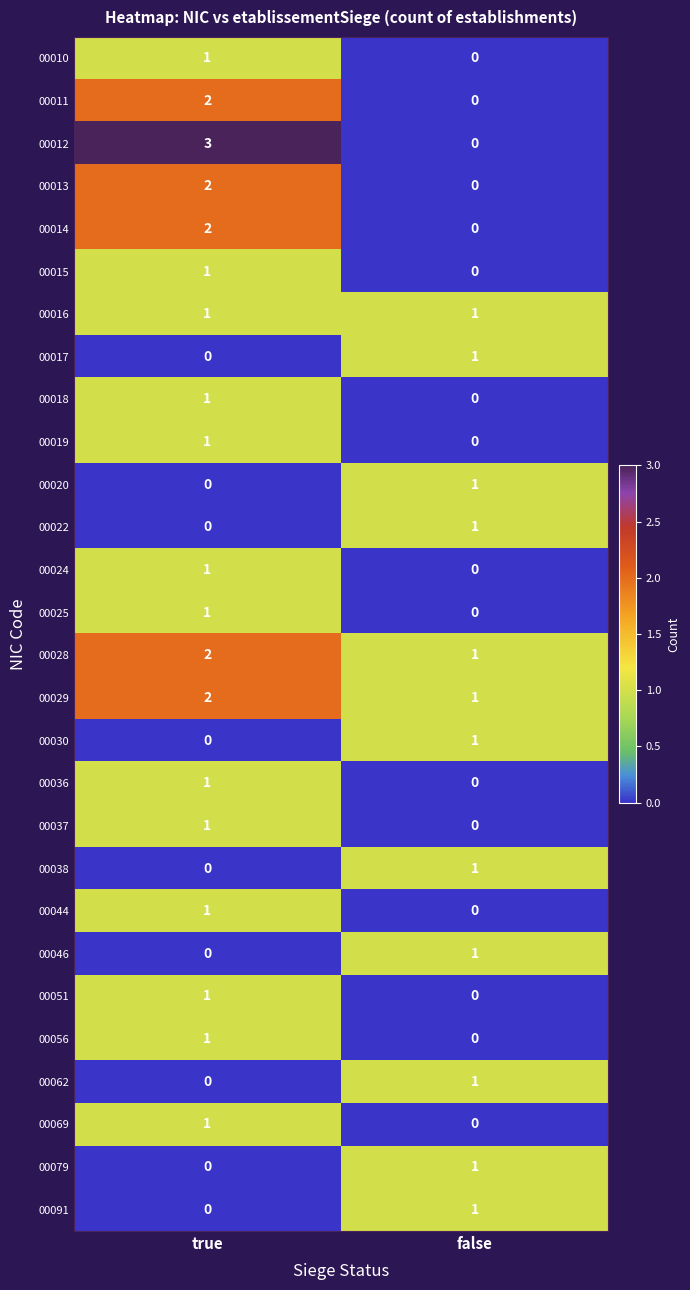

True or false: 00046 has a value of -1 at true.

False